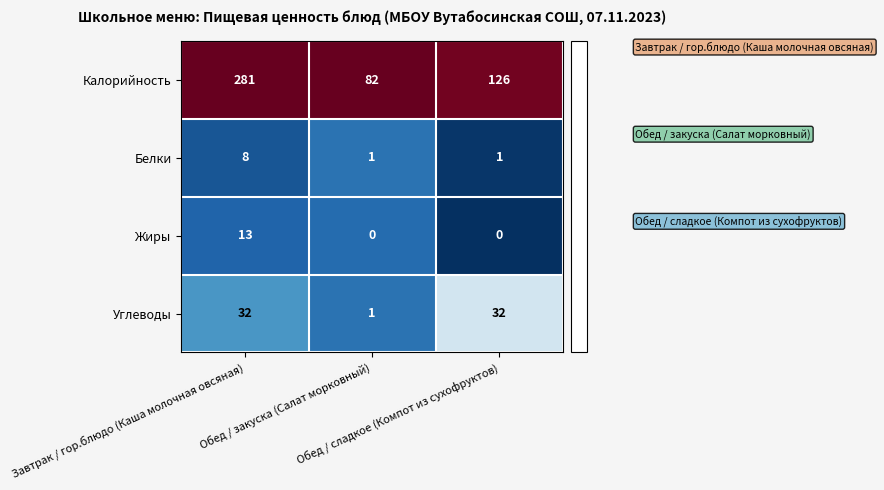

What is the maximum value for Калорийность?

281